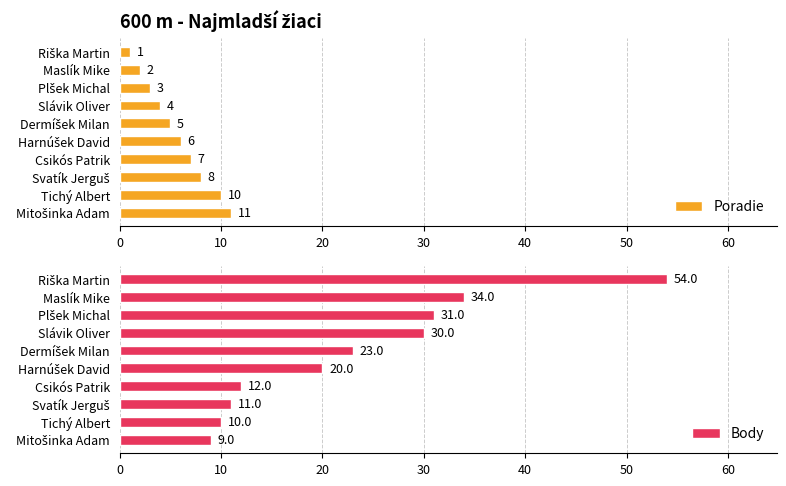

What is the difference between the maximum and minimum values in the Poradie series?

10